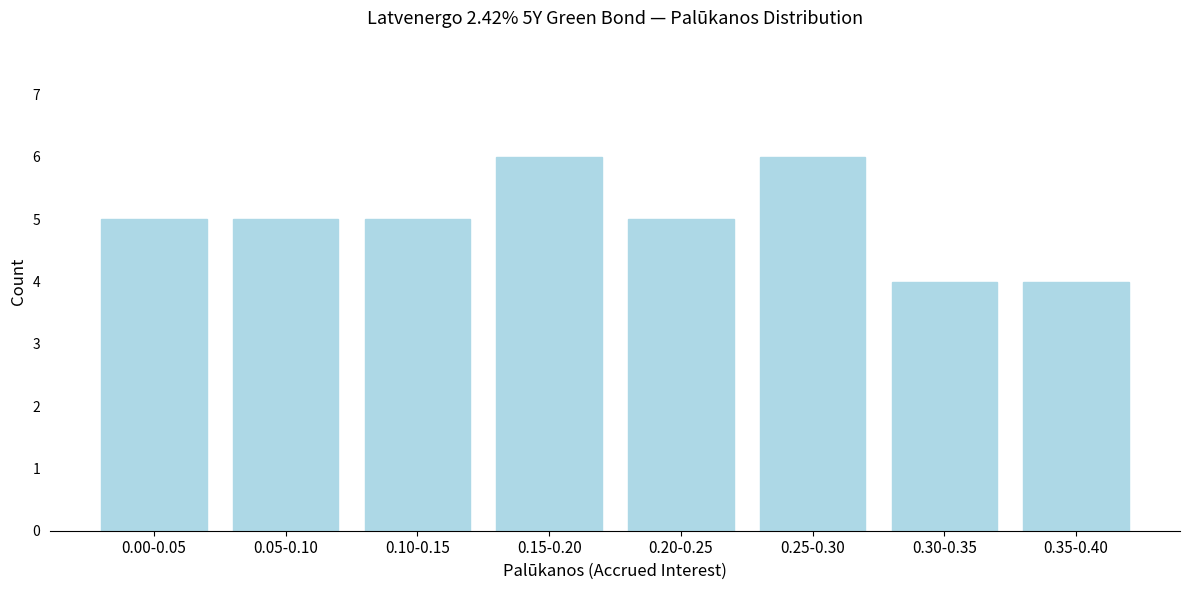

Reading right to left, what are all the values shown in this chart?

4	4	6	5	6	5	5	5